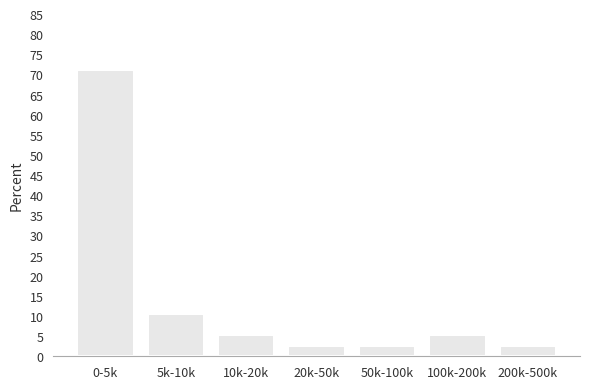

Reading left to right, what are all the values shown in this chart?

0-5k=71.1	5k-10k=10.5	10k-20k=5.3	20k-50k=2.6	50k-100k=2.6	100k-200k=5.3	200k-500k=2.6